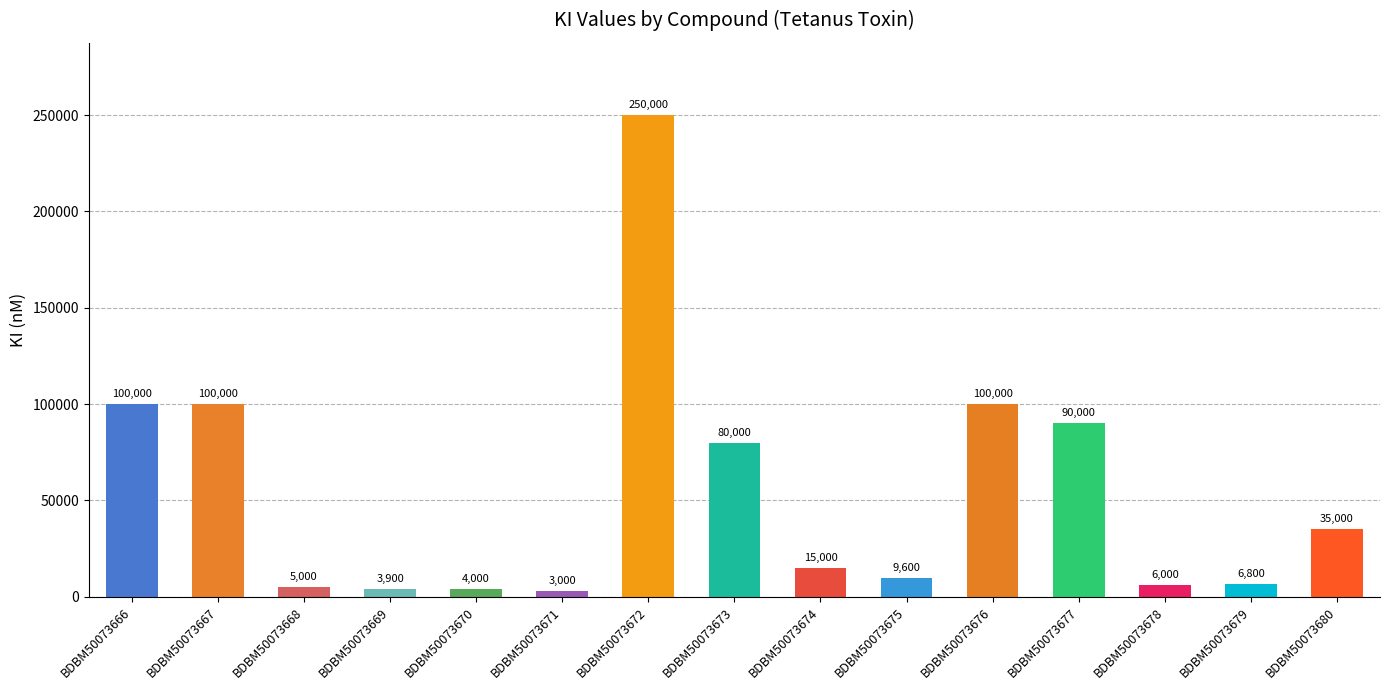

What is the difference between the maximum and minimum values?

247000